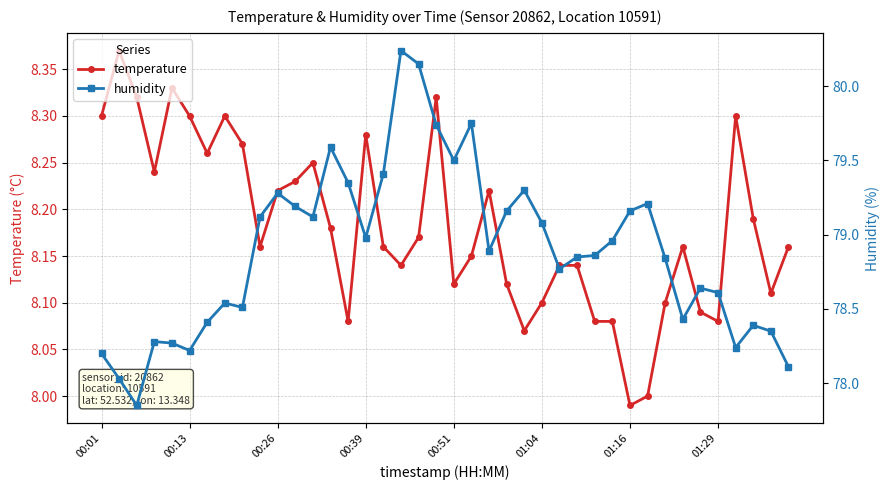

Is it true that humidity equals 79.6 at 13?

True